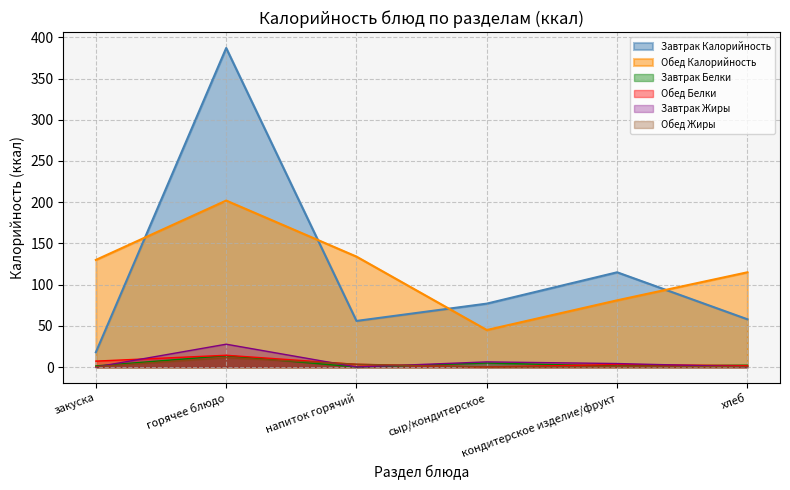

Which series has the largest total across all categories?

Завтрак